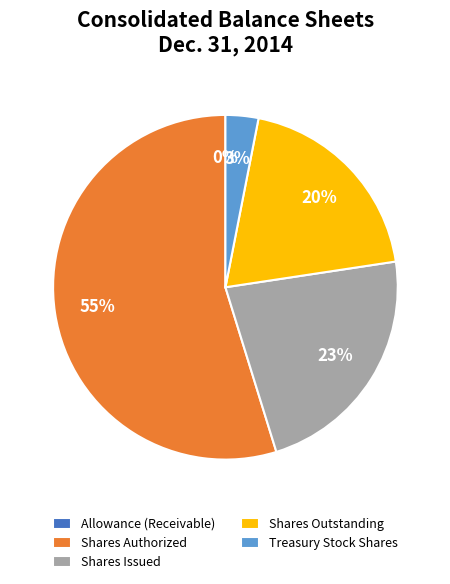

What is the largest slice in the pie chart?

Shares Authorized